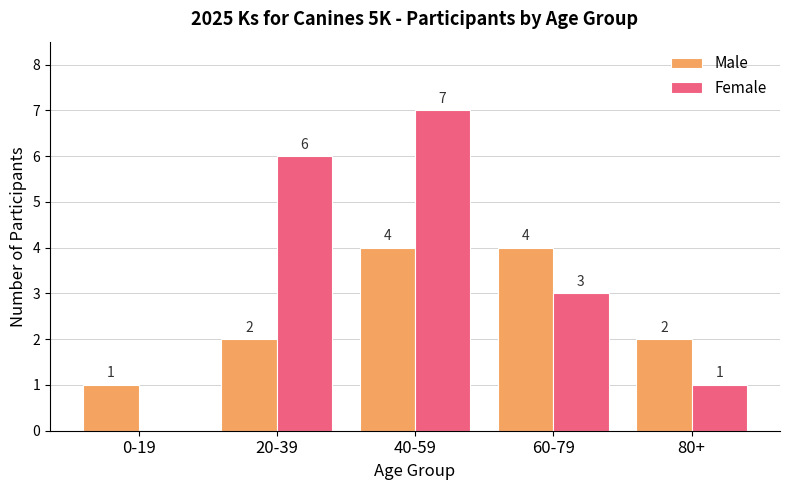

At which label is Female closest to 3?

60-79